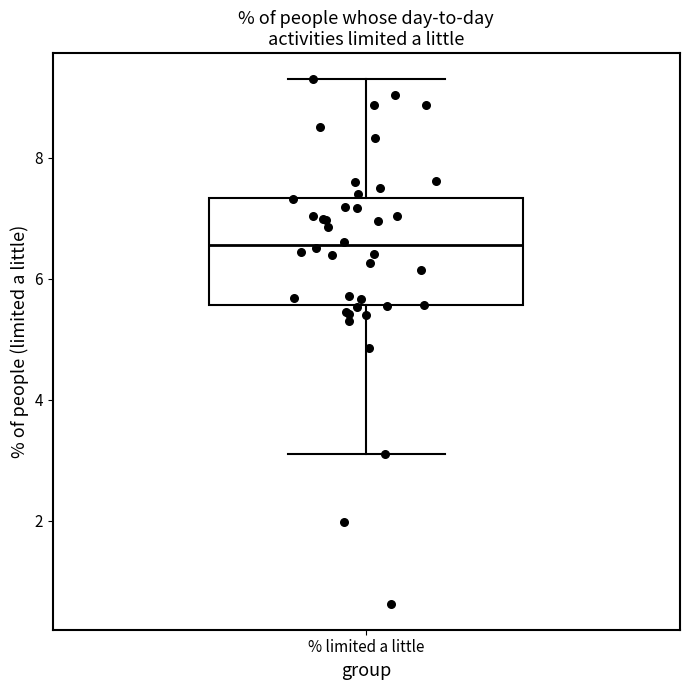

Read this box plot against the y-axis: the position of the median line, the range covered by the box, and the ends of both whiskers. The values are not printed on the chart, so give them approximately, as read against the axis.

median 6.6, box 5.6 to 7.4, whiskers 3.2 to 9.2